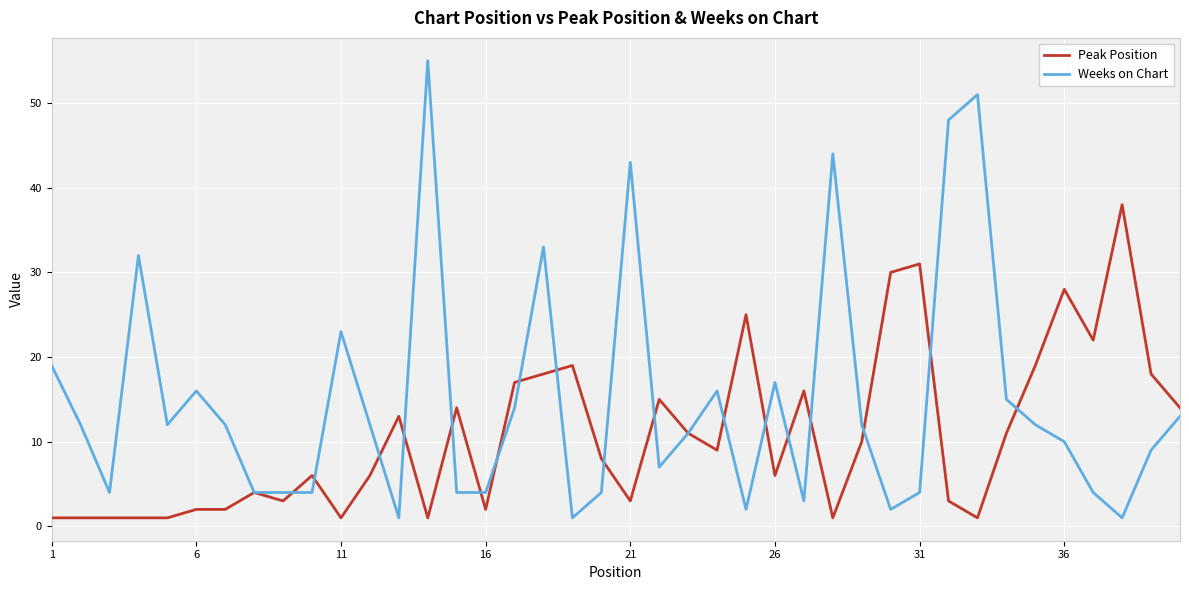

Which series has the largest range (max minus min)?

Weeks on Chart